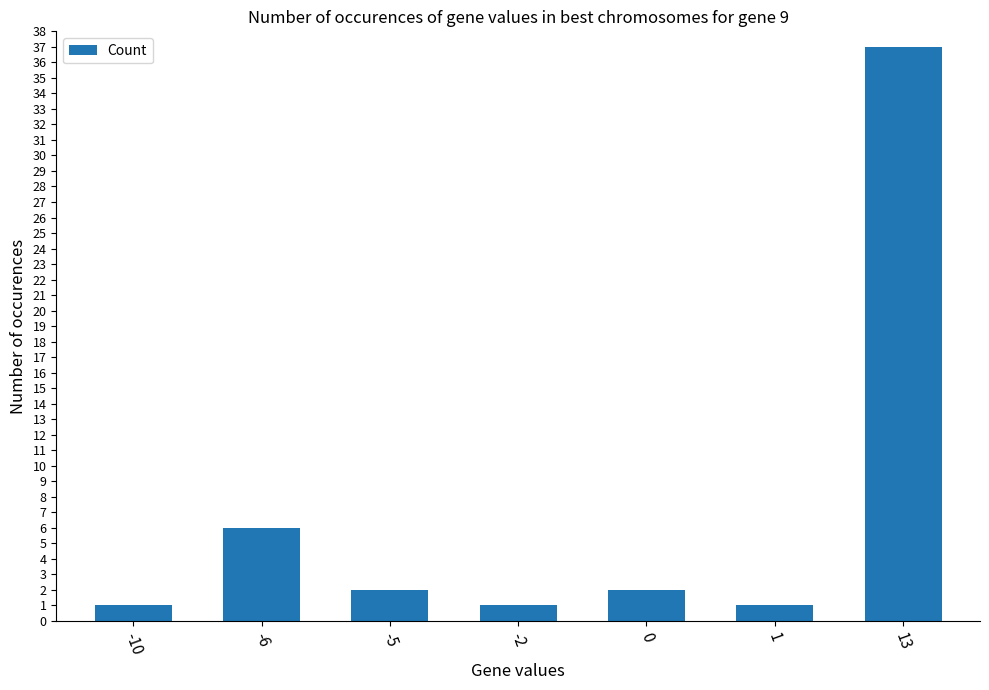

True or false: the data shows 9 at -6.

False